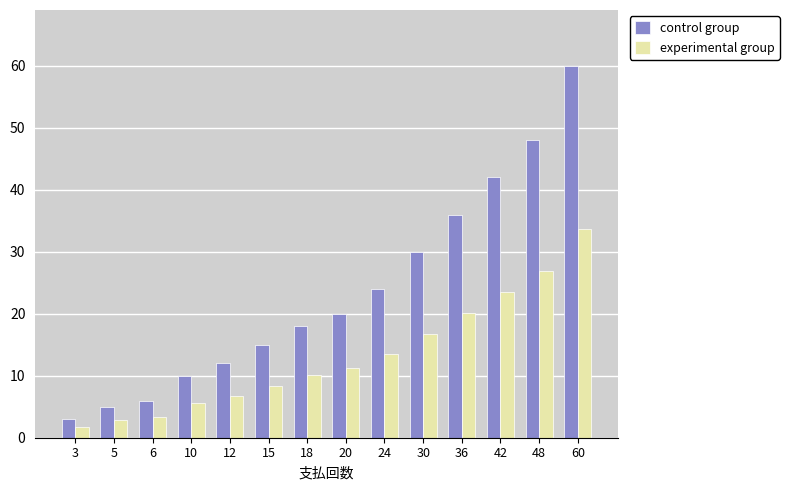

How many bars are there in total?

28